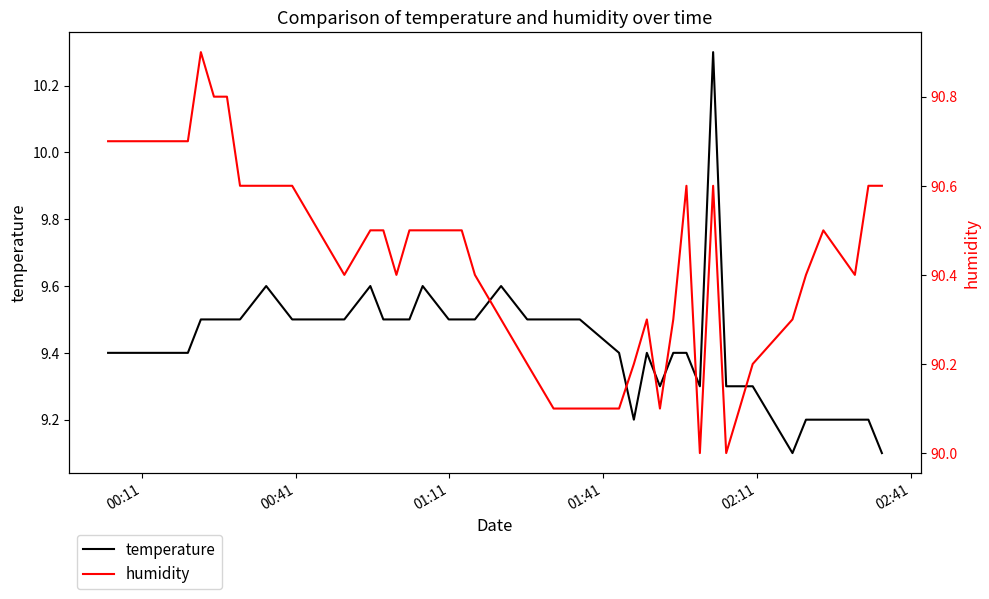

True or false: humidity has more than 1 points higher than both neighbors.

True